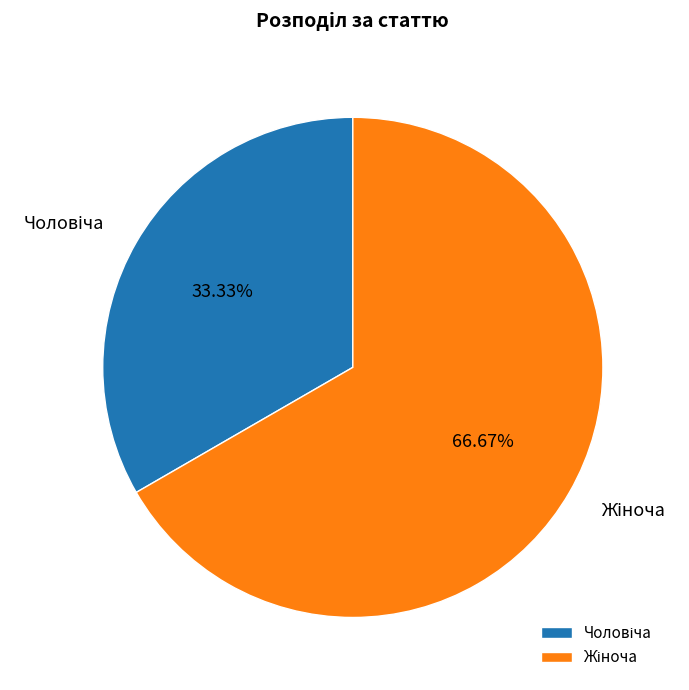

Count the number of slices in the pie.

2